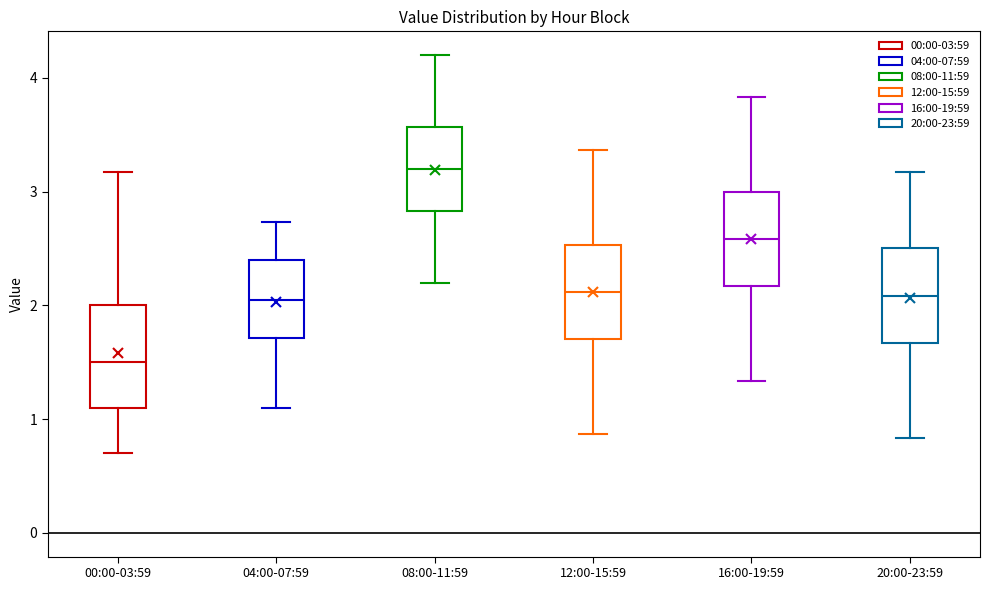

Reading left to right, transcribe this box plot: for each box, give where its median line is, the range the box spans, and where its two whiskers end, as read against the y-axis. The values are not printed on the chart, so give them approximately, as read against the axis.

00:00-03:59: median 1.5, box 1.1 to 2.0, whiskers 0.7 to 3.2
04:00-07:59: median 2.1, box 1.7 to 2.4, whiskers 1.1 to 2.7
08:00-11:59: median 3.2, box 2.8 to 3.6, whiskers 2.2 to 4.2
12:00-15:59: median 2.1, box 1.7 to 2.5, whiskers 0.9 to 3.4
16:00-19:59: median 2.6, box 2.2 to 3.0, whiskers 1.3 to 3.8
20:00-23:59: median 2.1, box 1.7 to 2.5, whiskers 0.8 to 3.2